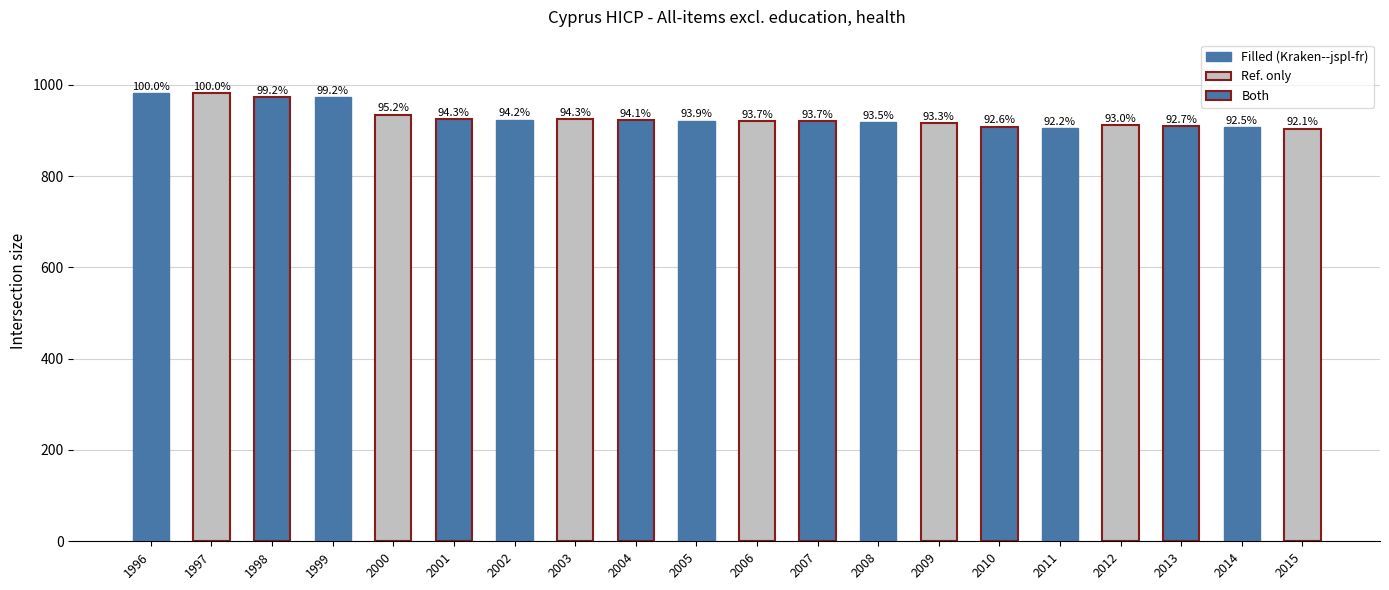

How many bars are there in total?

20